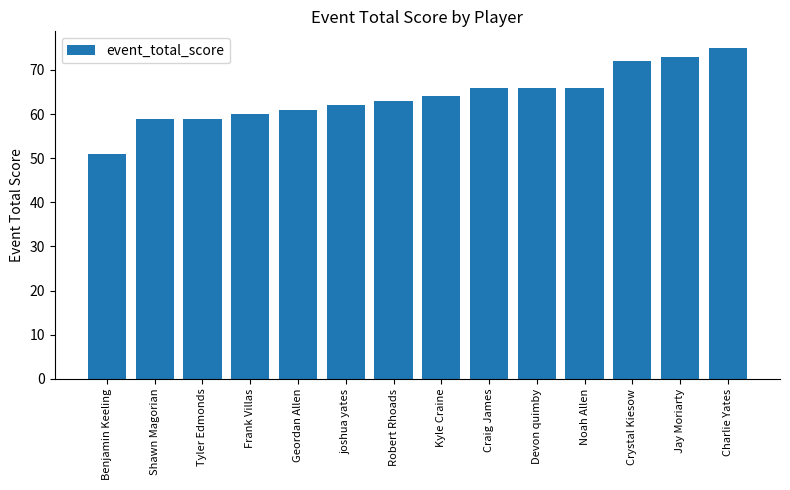

How many distinct data groups are displayed?

1